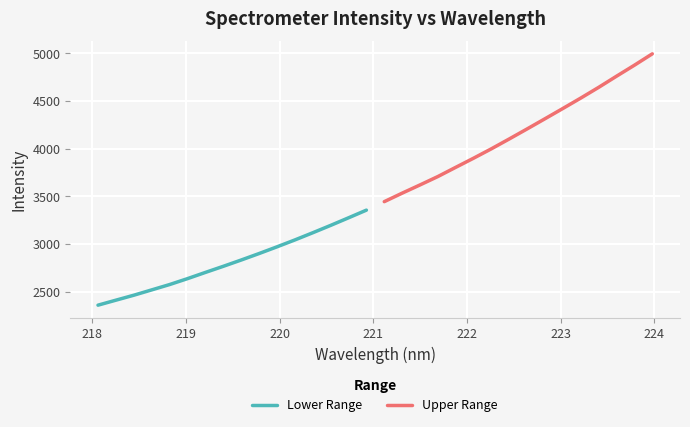

What is the highest value of the Upper Range series?

4993.6